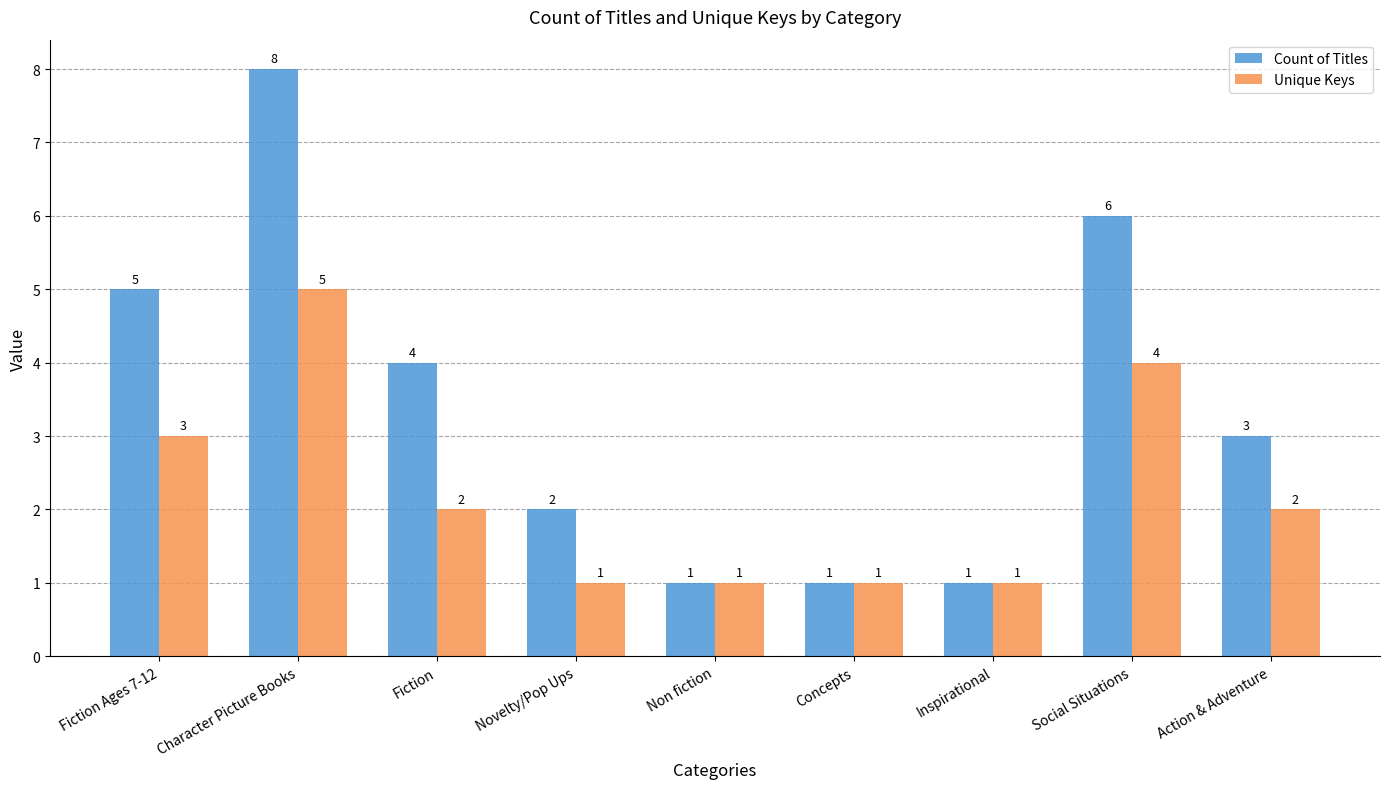

How many Count of Titles values are between 1 and 5?

7